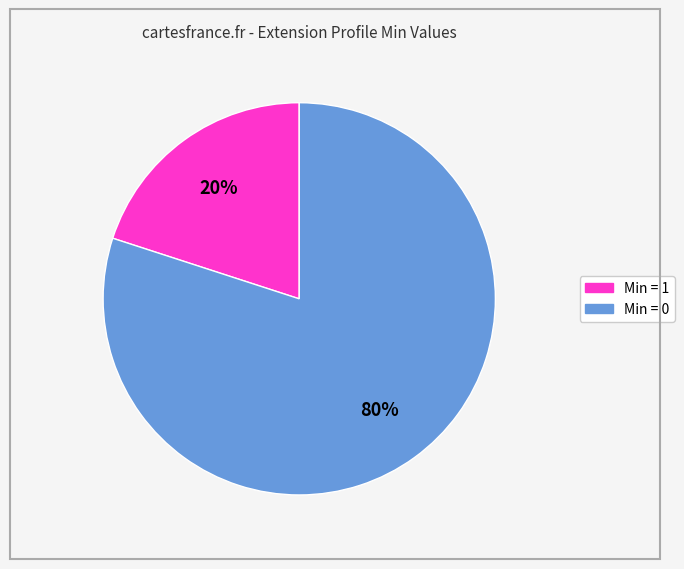

Is there any slice that represents more than half of the pie?

Yes